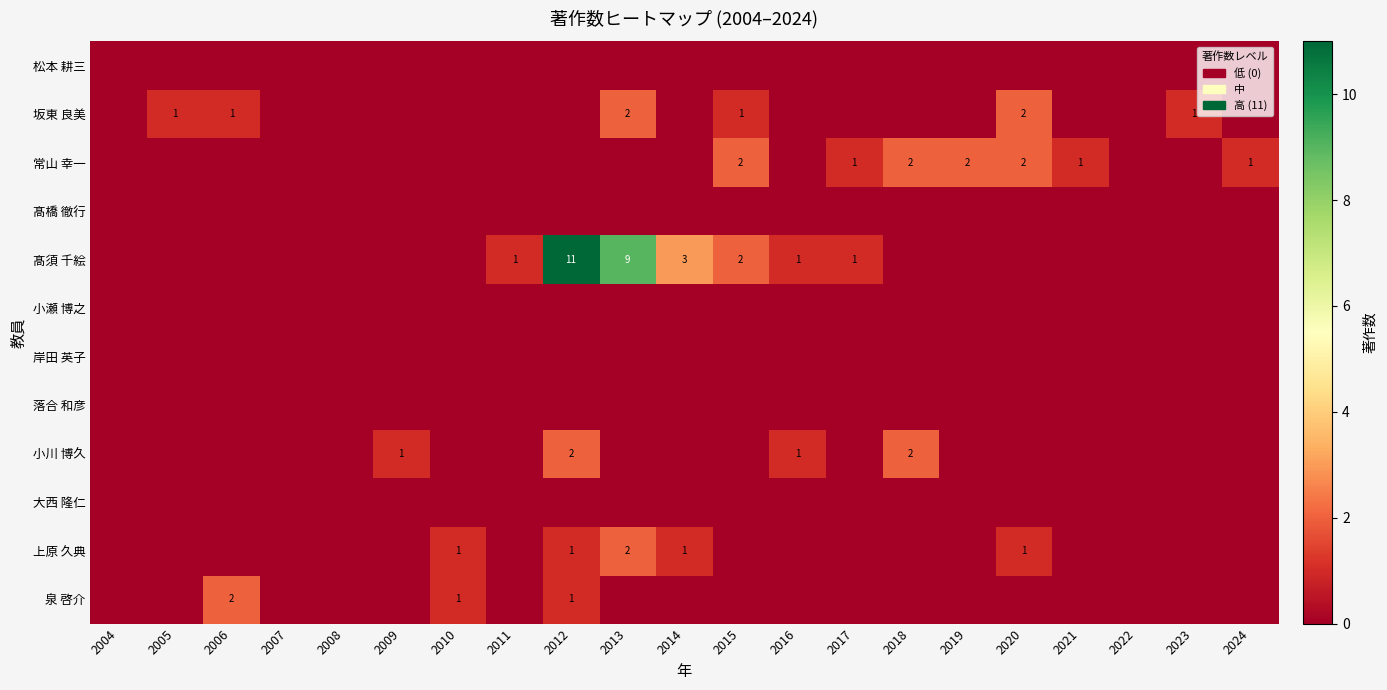

True or false: 常山 幸一 has a value of 1 at 2021.

True